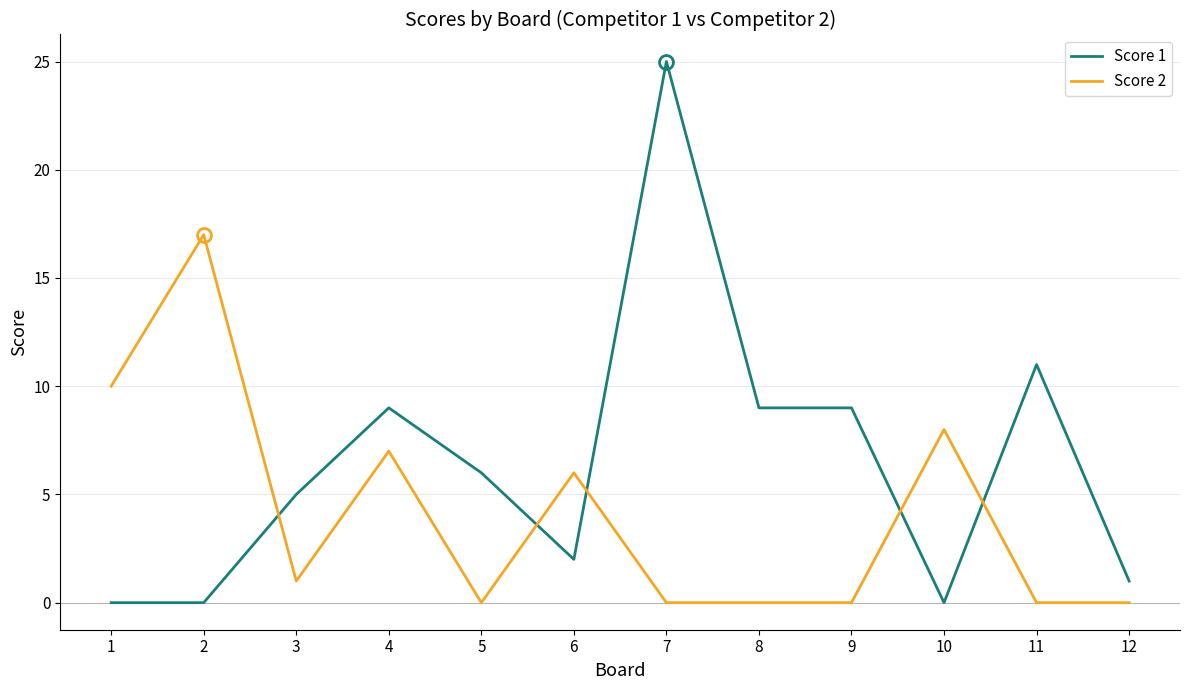

True or false: Score 1 and Score 2 intersect in this chart.

True